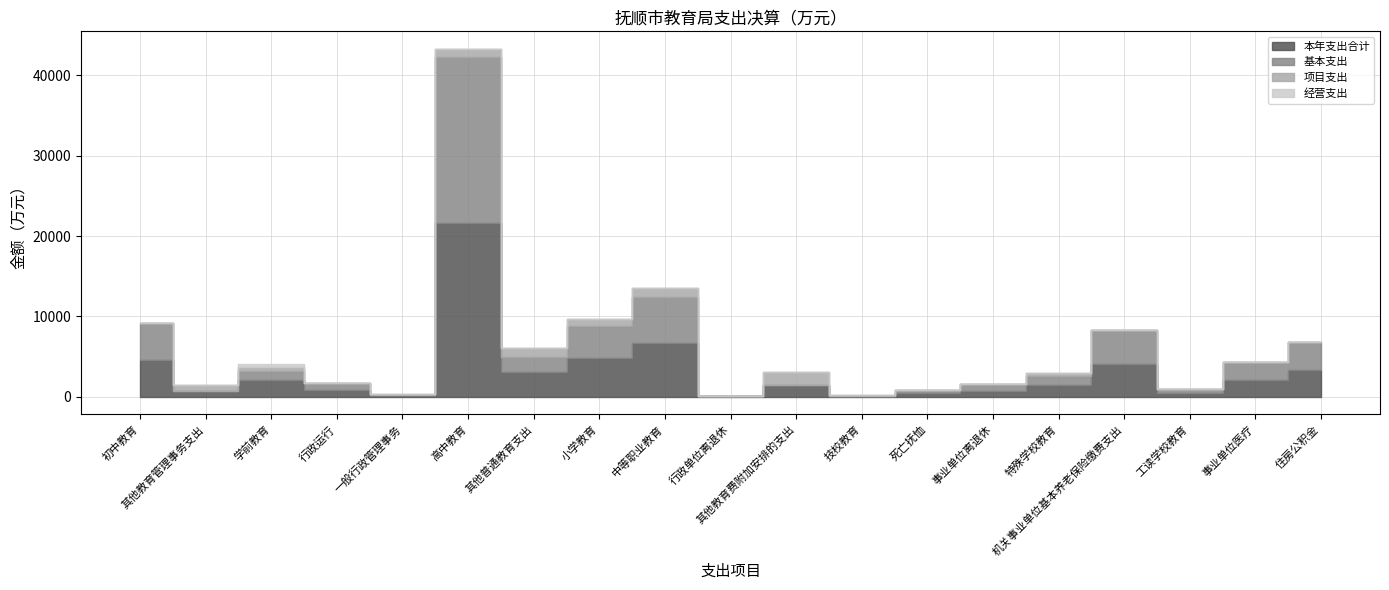

How many lines are shown in the chart?

4